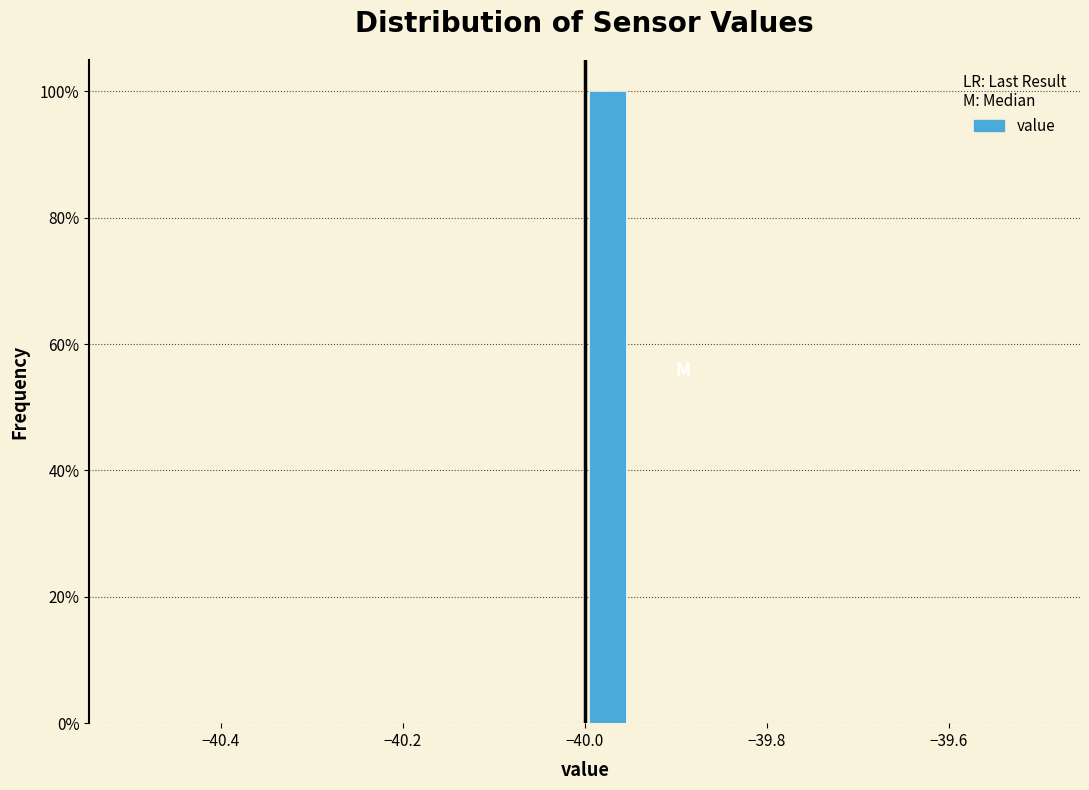

Read against the x-axis, roughly where is the centre of the tallest bar?

-39.98